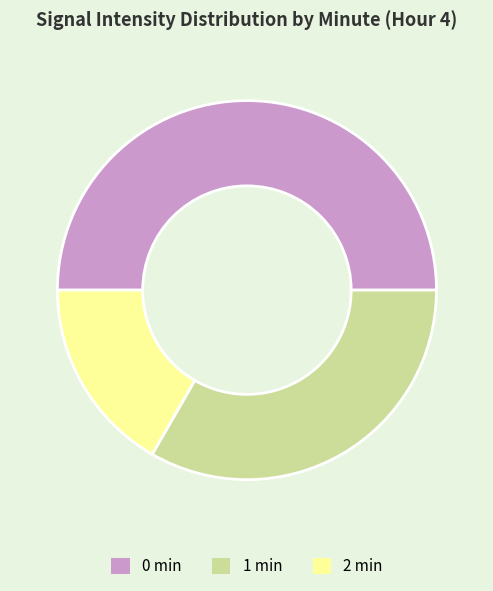

Between 1 min and 0 min, which is larger?

0 min